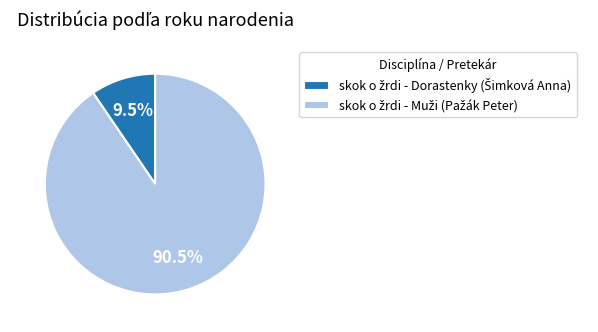

Is there any slice that represents more than half of the pie?

Yes